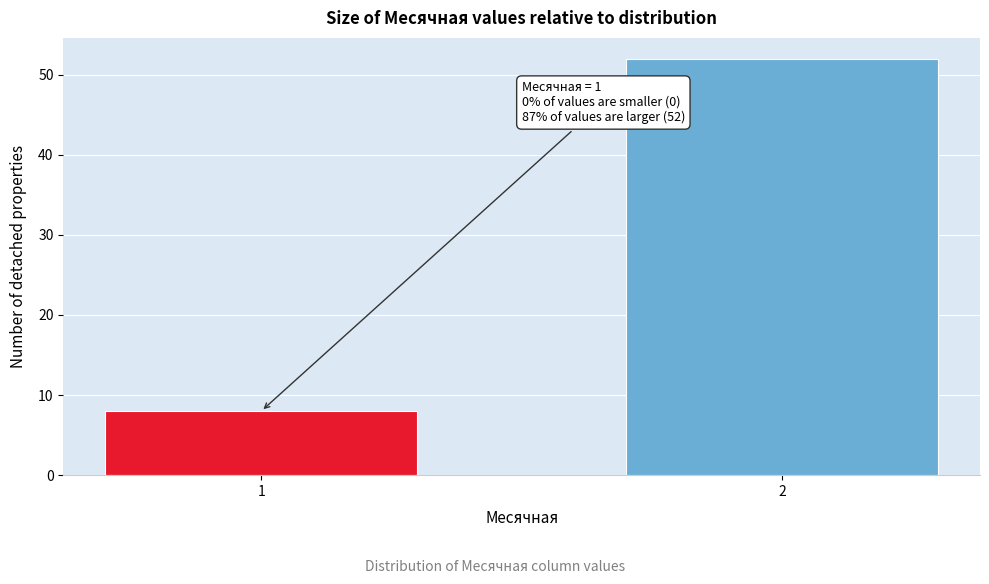

Reading left to right, transcribe all the data shown in this chart.

1=8	2=52